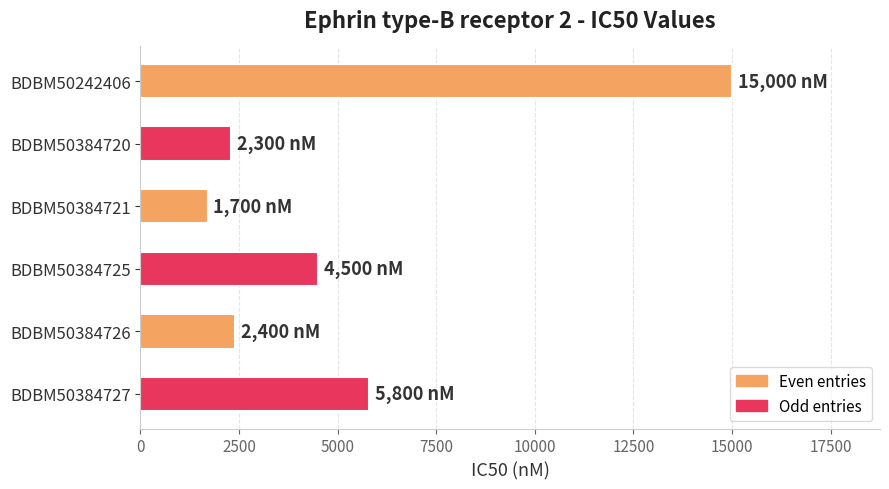

What is the difference between the values at BDBM50384725 and BDBM50384720?

2200